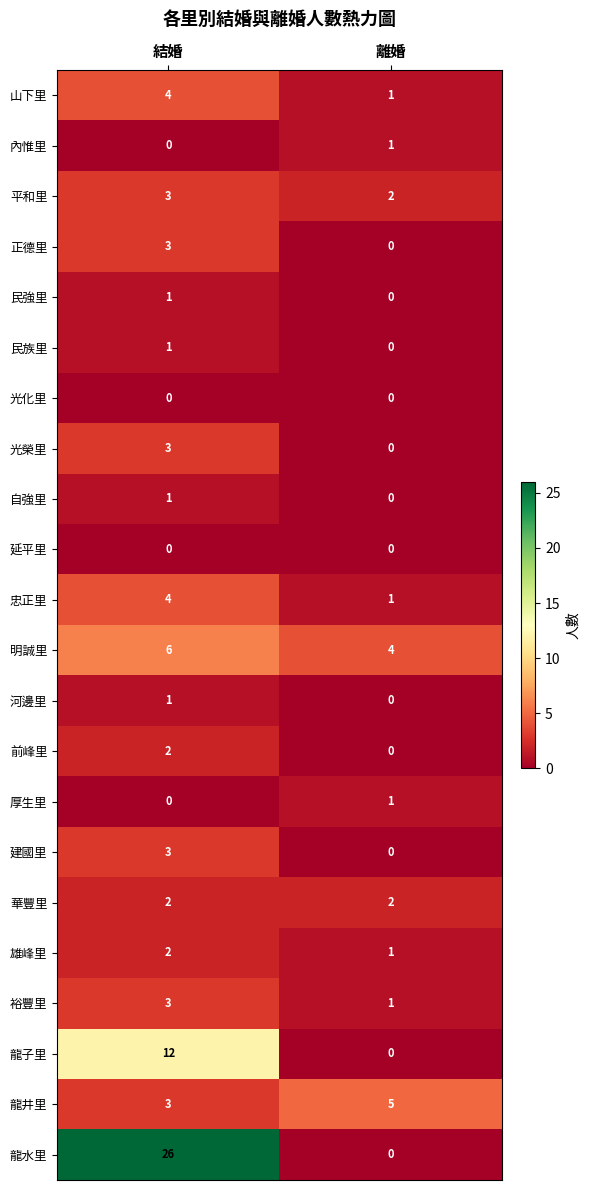

Which series has the widest spread of values?

龍水里